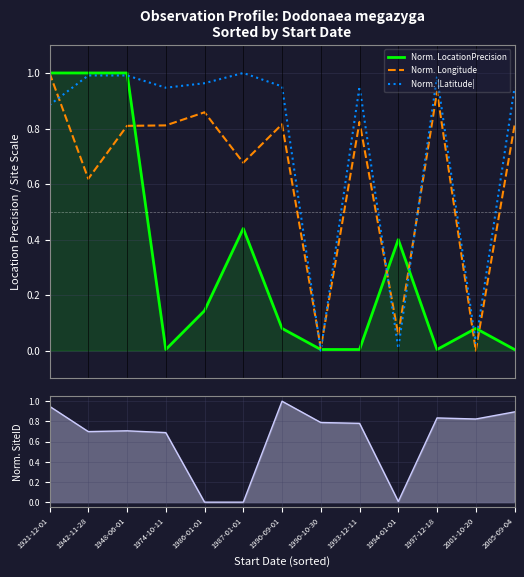

Where is the first local maximum for Norm. Longitude?

1986-01-01